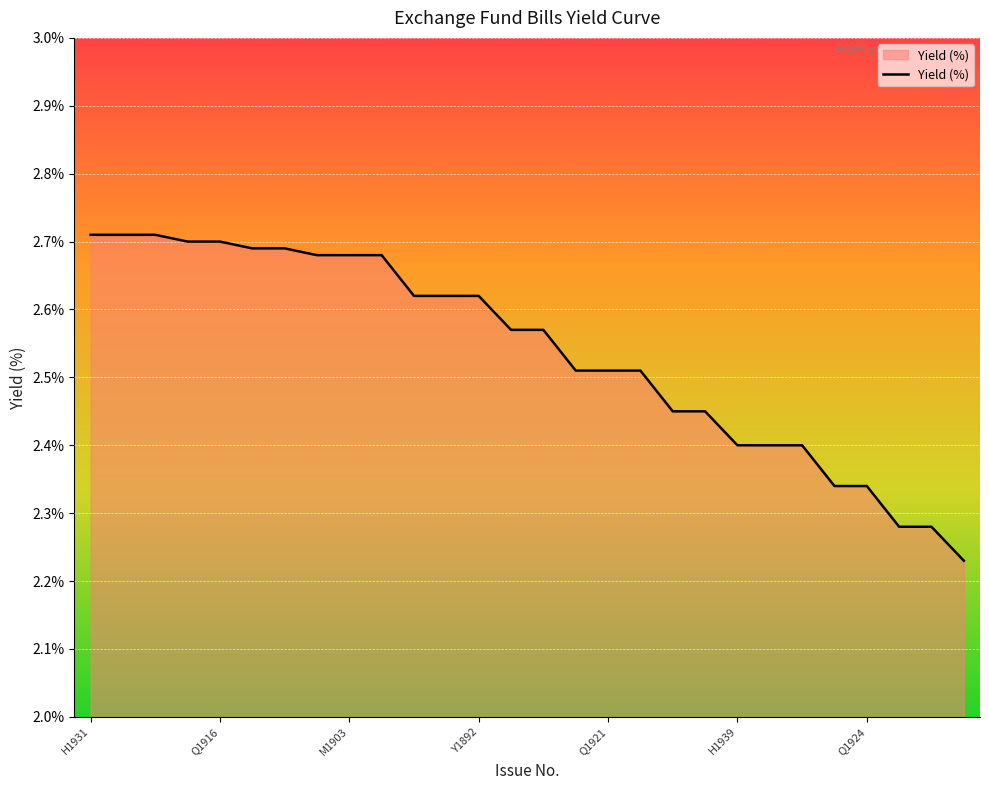

Which category has the lowest value across all series?

H1942